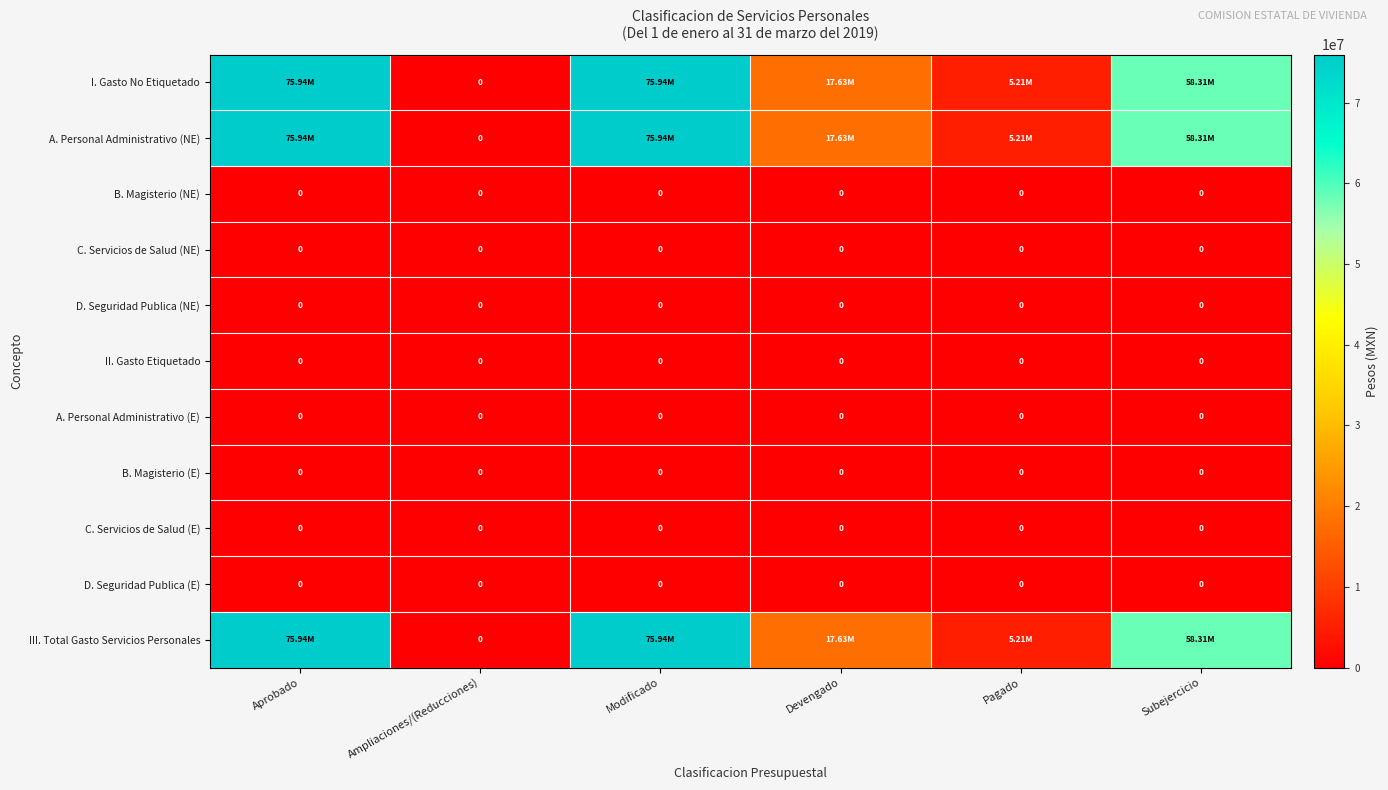

Where is B. Magisterio (NE) nearest to the value 0?

Aprobado